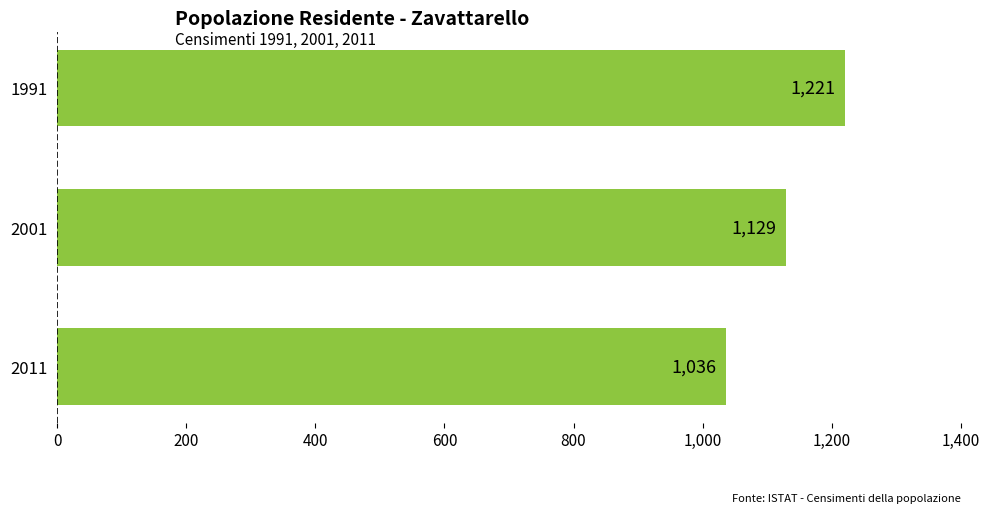

The chart shows a value of 1221 at 1991. True or false?

True